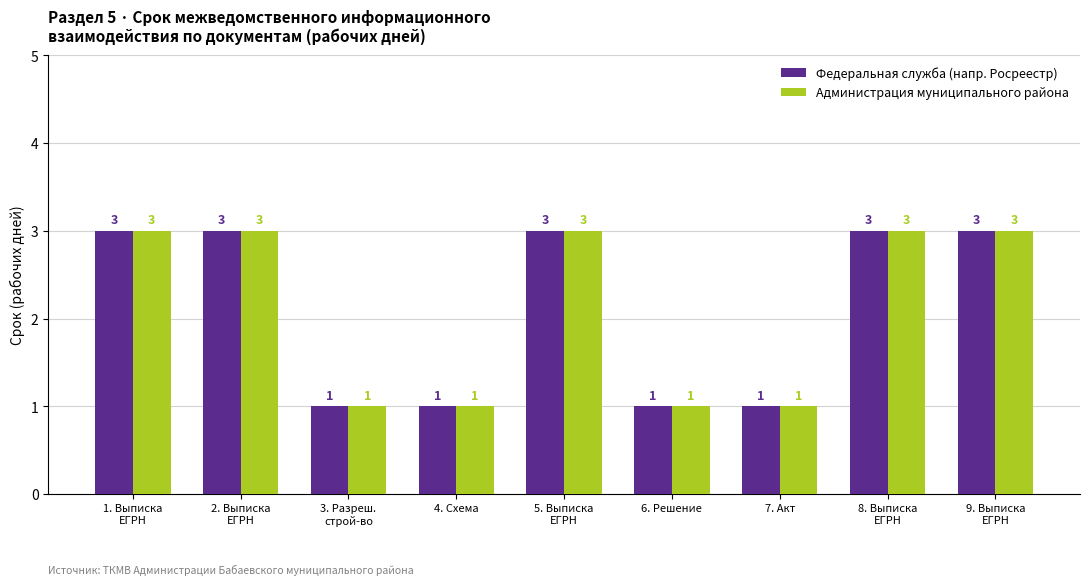

What position from the left is 9. Выписка
ЕГРН?

9